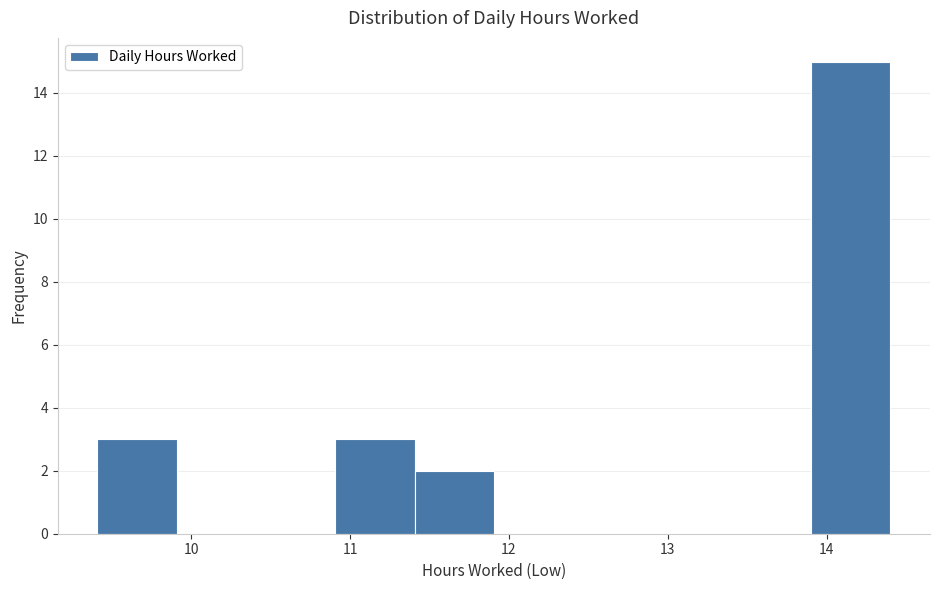

Reading left to right, transcribe this chart: for each bar, give the range it covers on the x-axis and its height. Neither the bar edges nor the heights are printed on the chart, so give them approximately, as read against the axes.

9.4 to 9.9: 3
9.9 to 10.4: 0
10.4 to 10.9: 0
10.9 to 11.4: 3
11.4 to 11.9: 2
11.9 to 12.4: 0
12.4 to 12.9: 0
12.9 to 13.4: 0
13.4 to 13.9: 0
13.9 to 14.4: 15